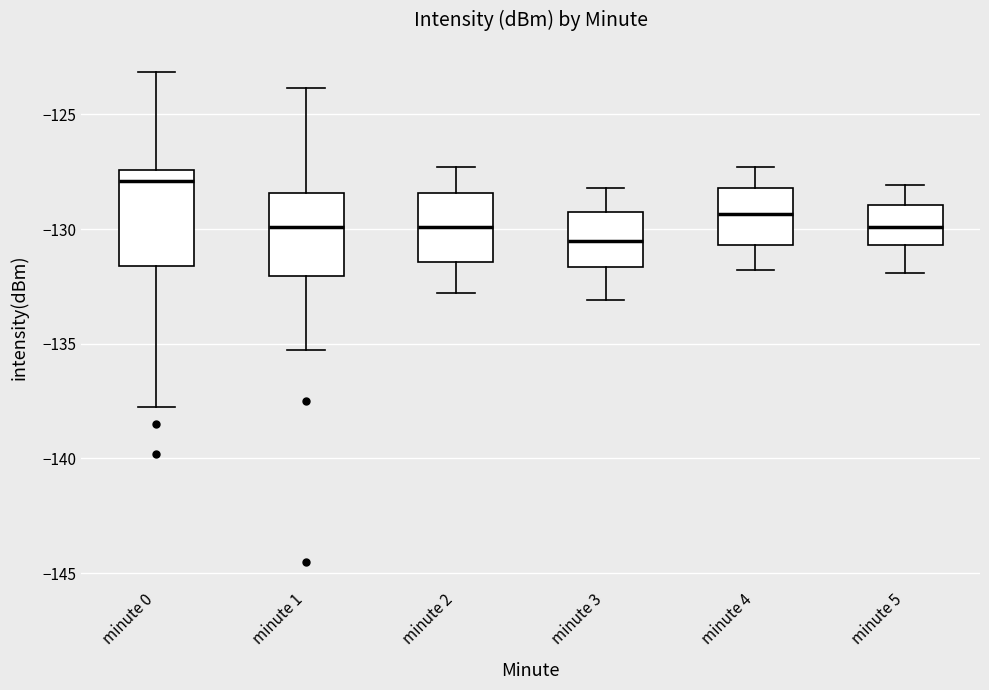

Reading left to right, read every box against the y-axis: the position of its median line, the range the box covers, and the ends of its whiskers. The values are not printed on the chart, so give them approximately, as read against the axis.

minute 0: median -128.0, box -131.5 to -127.5, whiskers -138.0 to -123.0
minute 1: median -130.0, box -132.0 to -128.5, whiskers -135.5 to -124.0
minute 2: median -130.0, box -131.5 to -128.5, whiskers -133.0 to -127.5
minute 3: median -130.5, box -131.5 to -129.0, whiskers -133.0 to -128.0
minute 4: median -129.5, box -130.5 to -128.0, whiskers -132.0 to -127.5
minute 5: median -130.0, box -130.5 to -129.0, whiskers -132.0 to -128.0